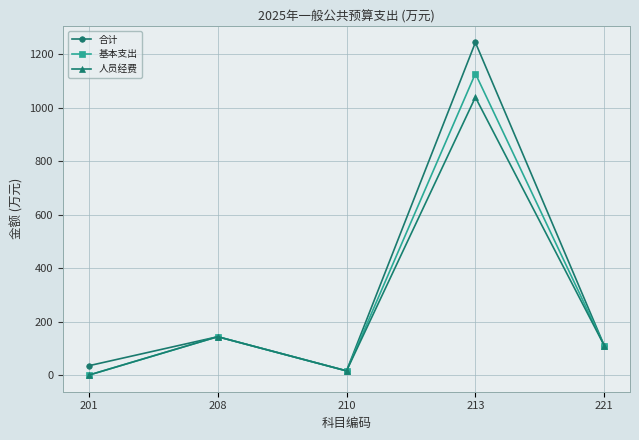

Where is the first local maximum for 合计?

208